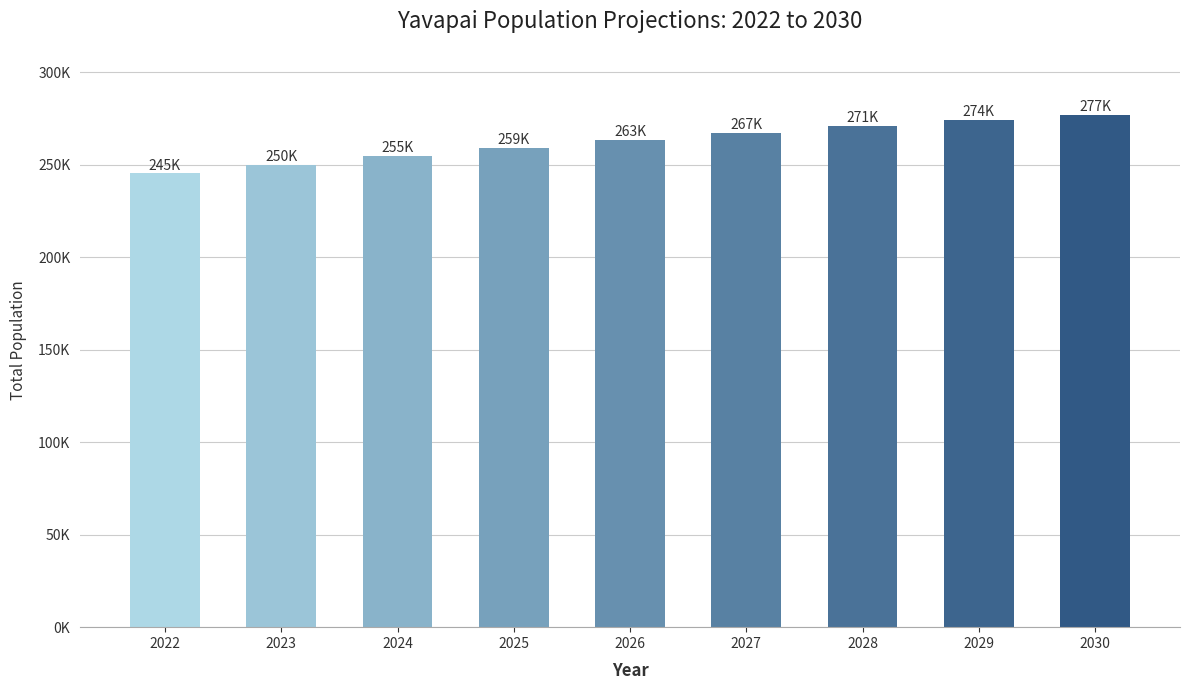

Rank the categories by value from lowest to highest.

2022, 2023, 2024, 2025, 2026, 2027, 2028, 2029, 2030